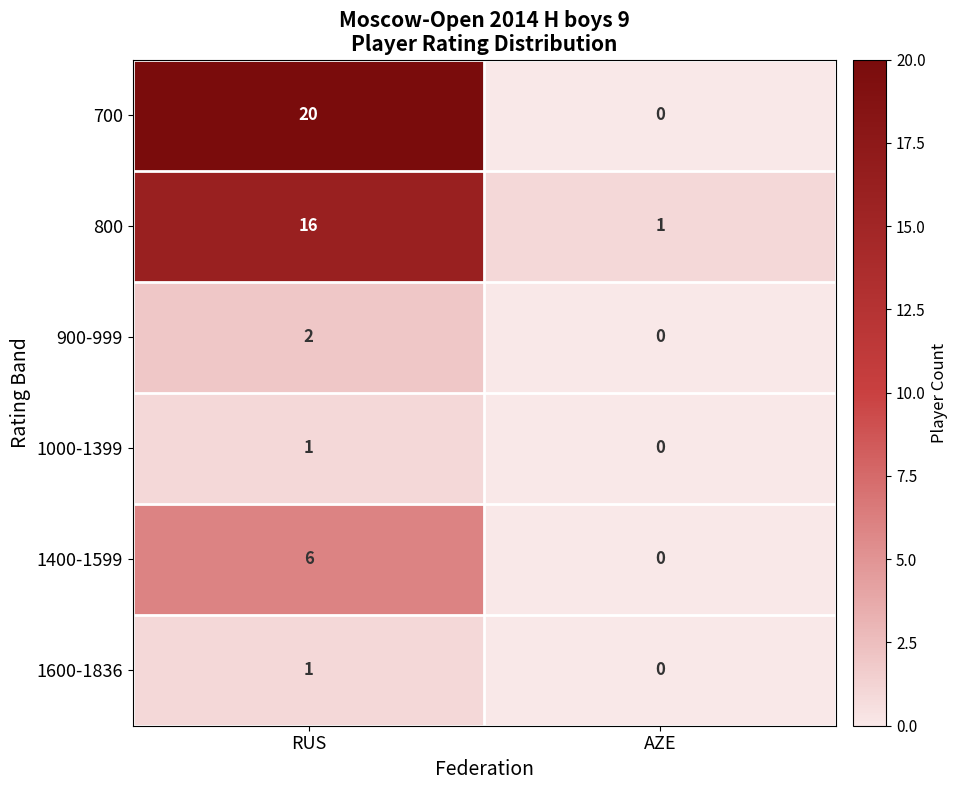

What is the sum of all 800 values?

17